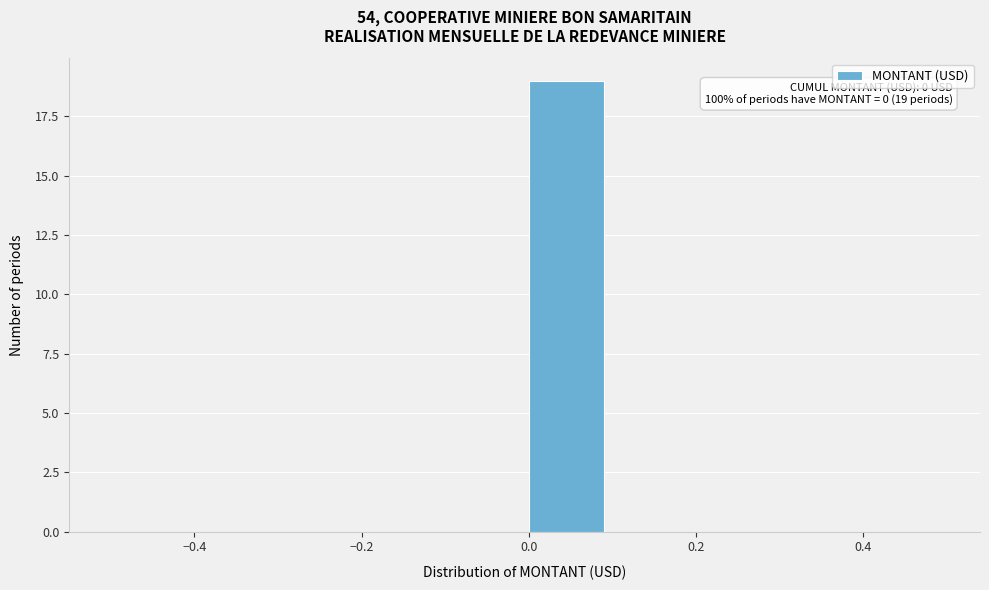

Which range on the x-axis has the tallest bar?

0.0 to 0.1